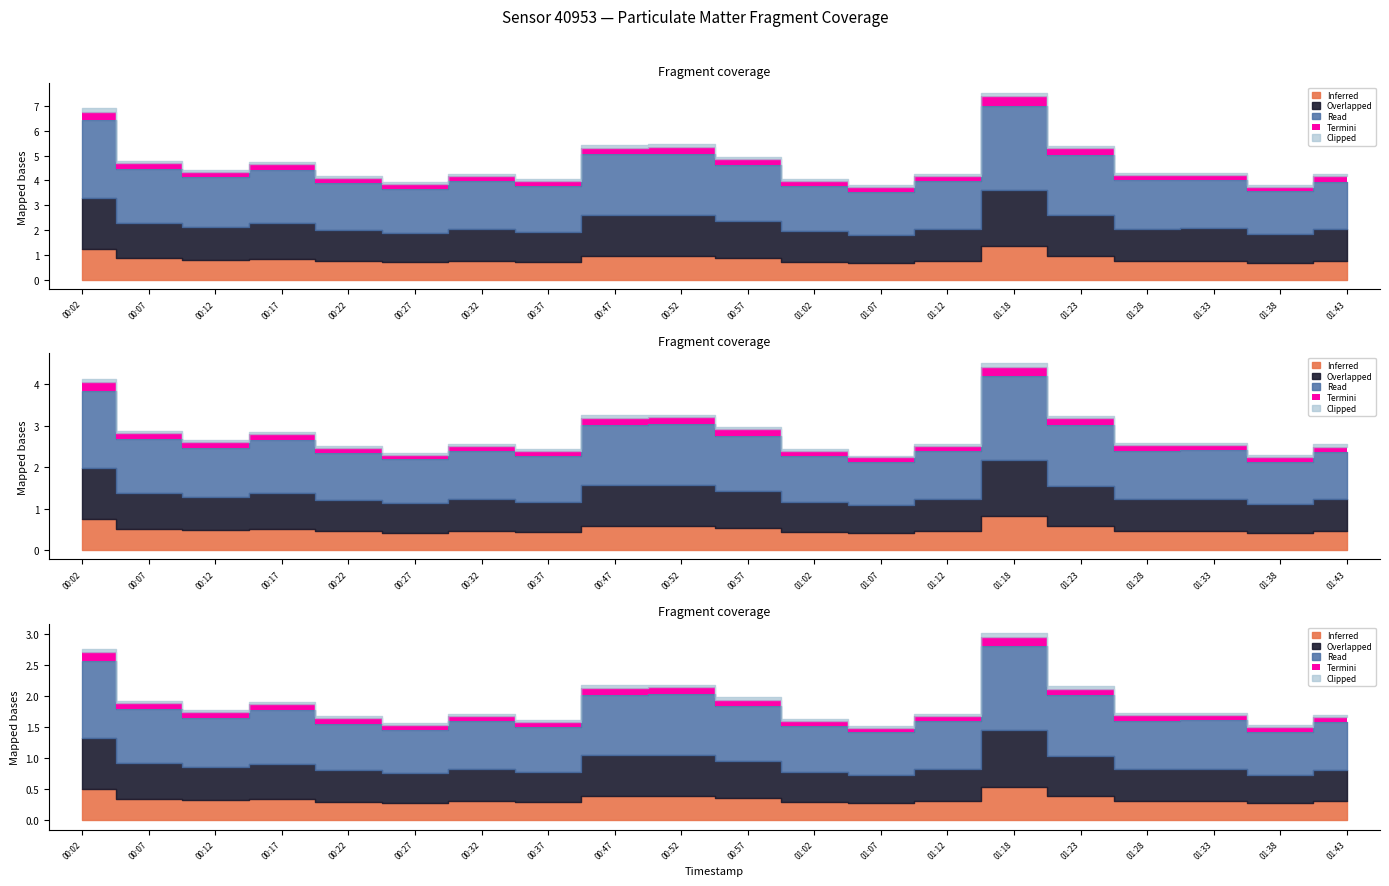

Is the value of P1 at 01:12 greater than the value of P2 at 00:57?

Yes